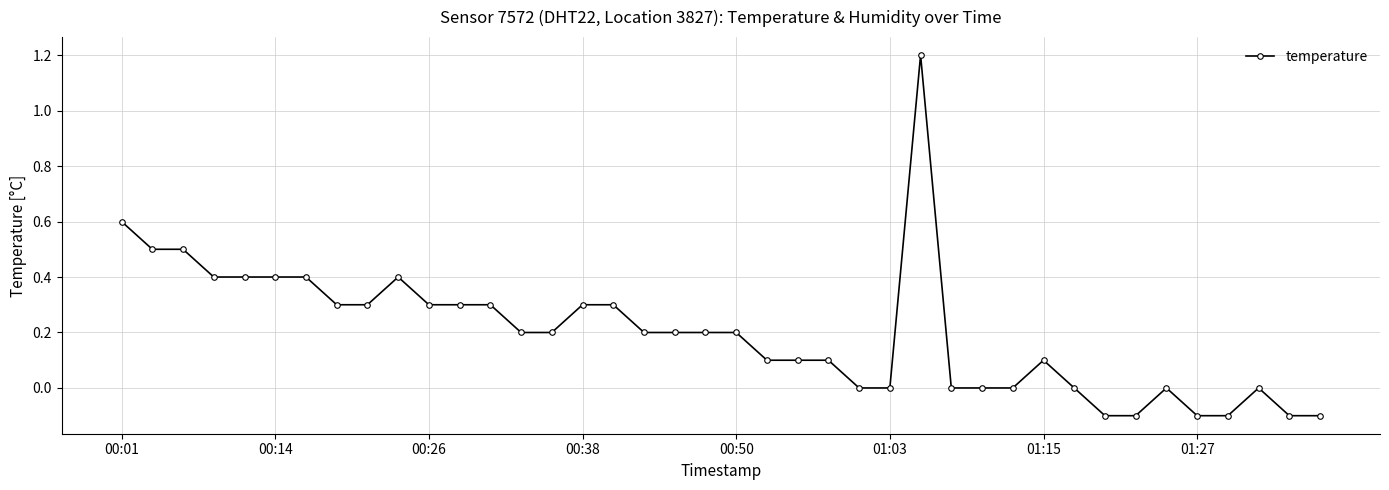

How many series are shown in this chart?

1